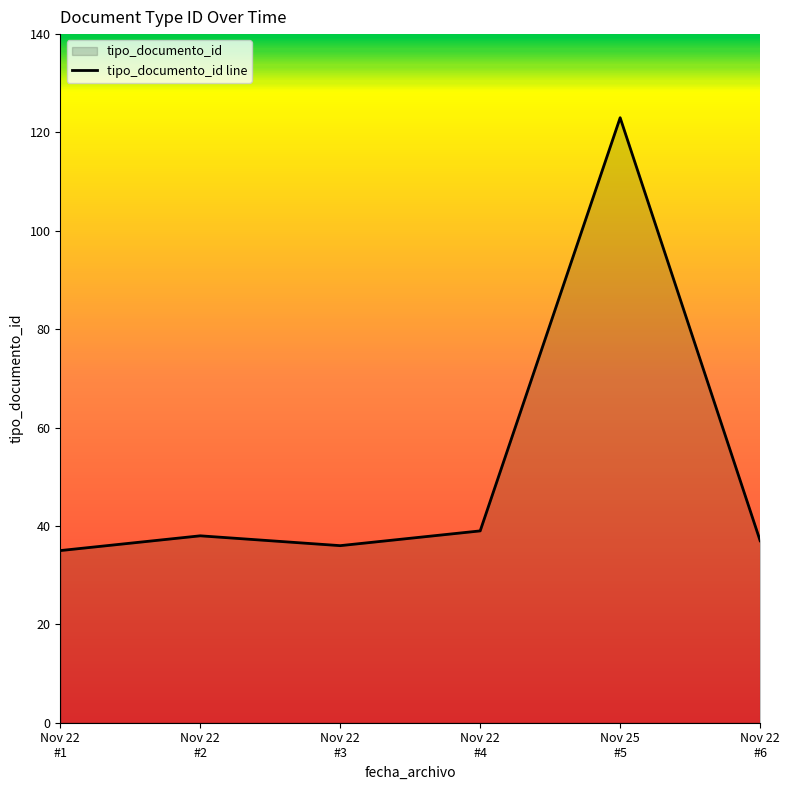

How many values are below 38?

3